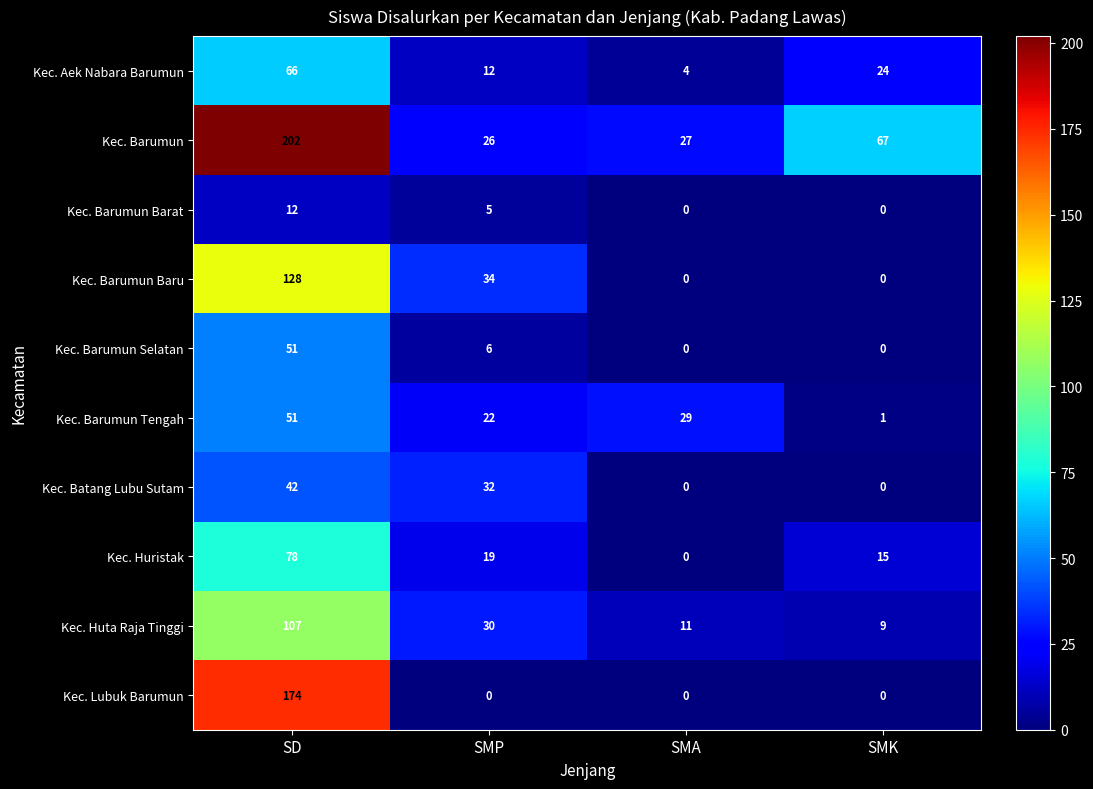

What is the total value across all series at SMK?

116